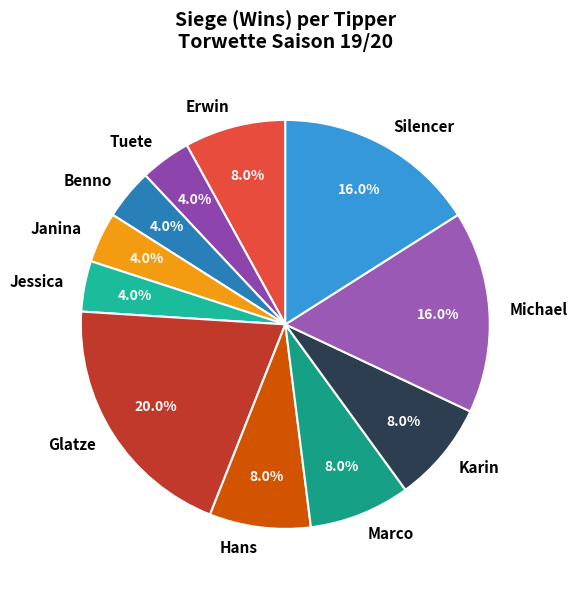

True or false: Jessica accounts for 4% of the total.

True